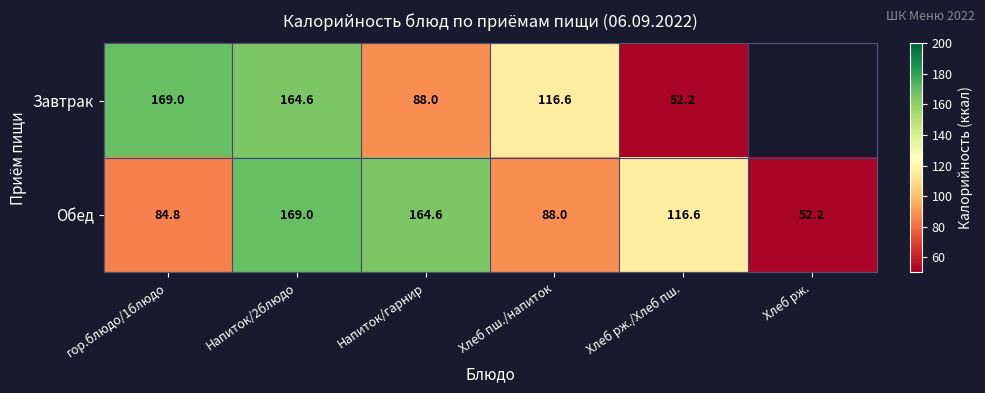

Rank the series at Напиток/2блюдо from highest to lowest value.

Обед, Завтрак